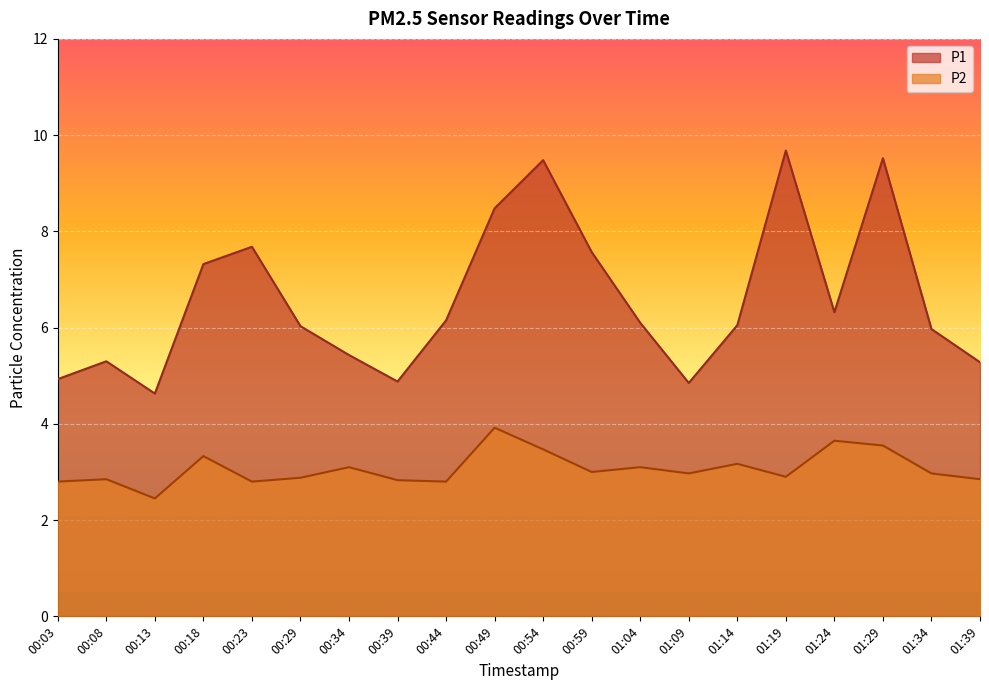

How many lines are shown in the chart?

2